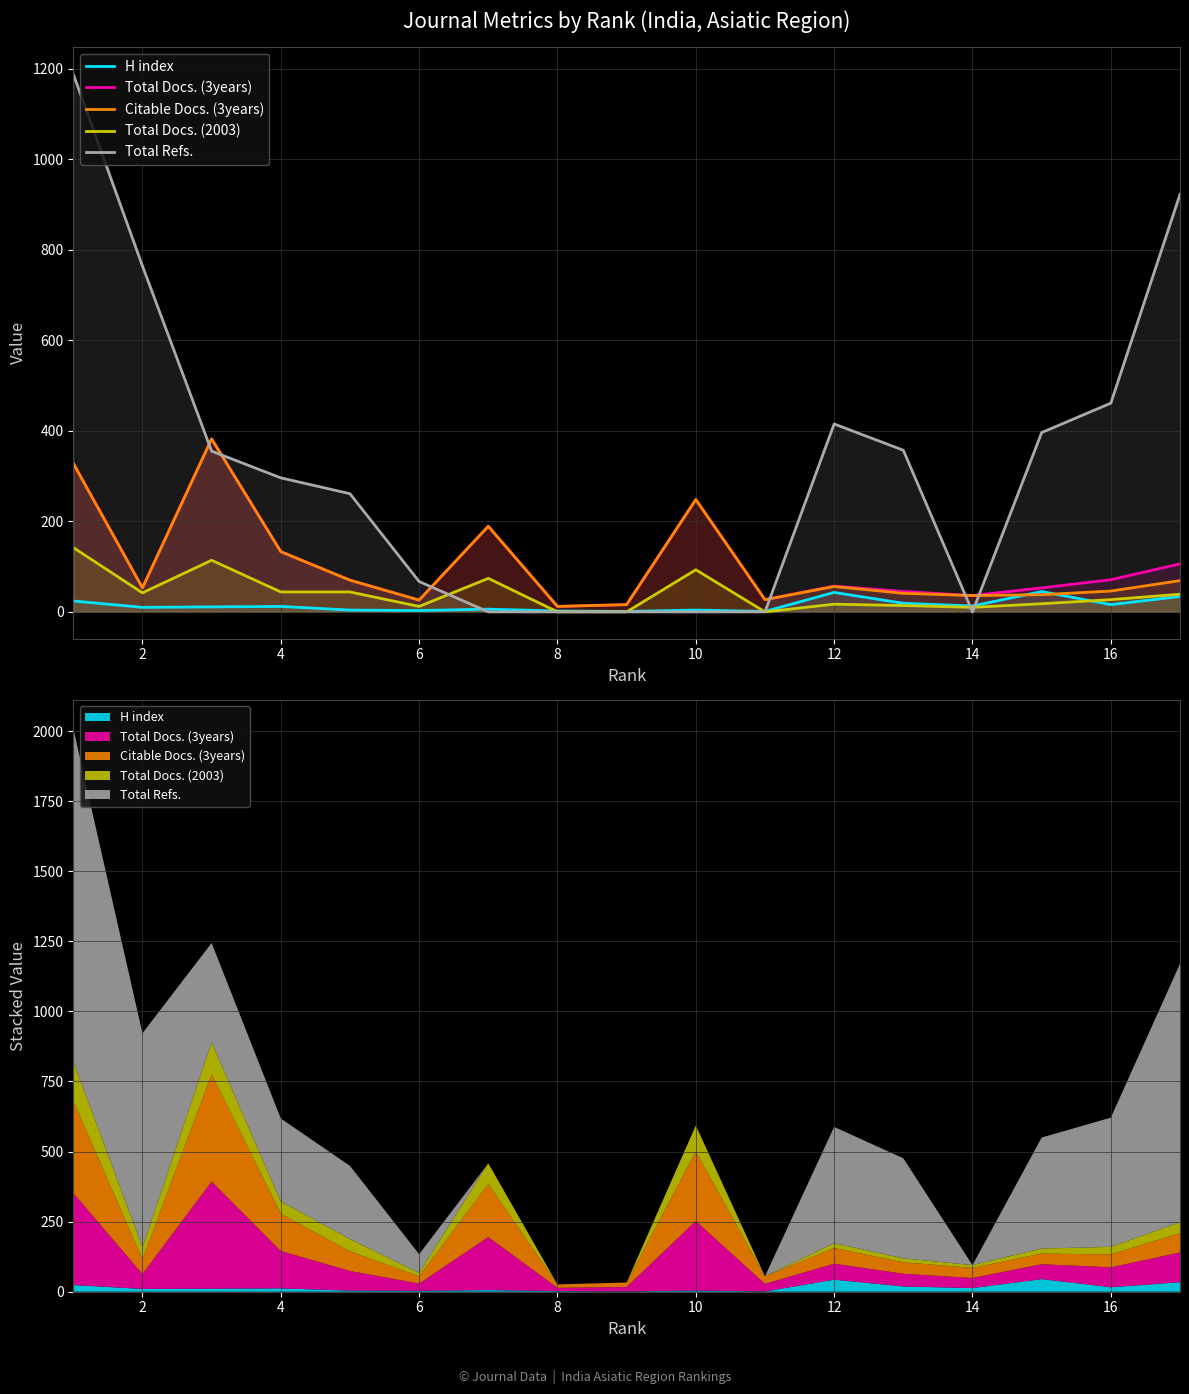

Which series has the largest total across all categories?

Total Refs.